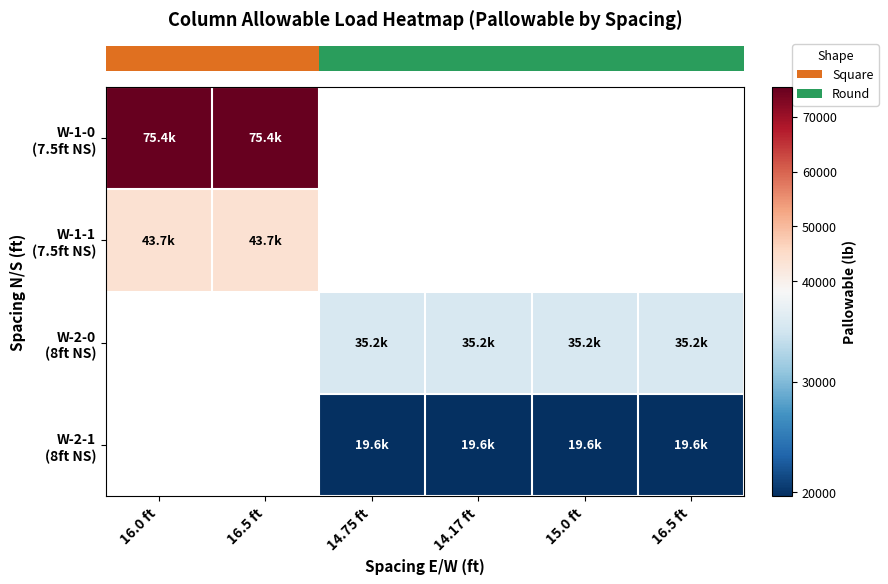

Which label corresponds to the largest value in the chart?

16.0 ft